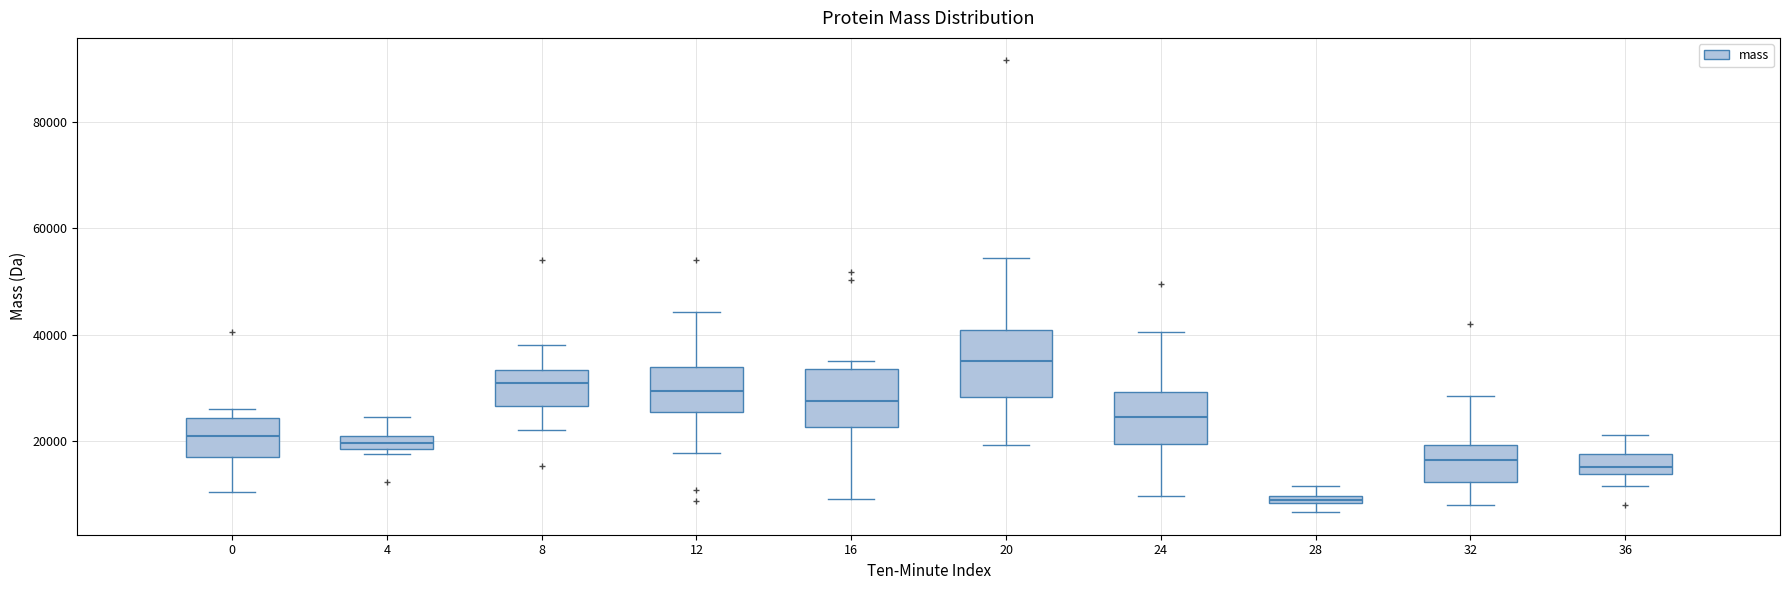

Where does the lower whisker of the box at x = 0 end on the y-axis? The values are not printed on the chart, so give them approximately, as read against the axis.

10000